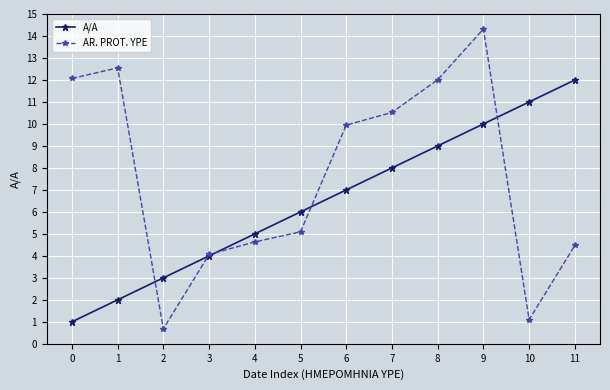

True or false: A/A and AR. PROT. YPE cross at least once.

False